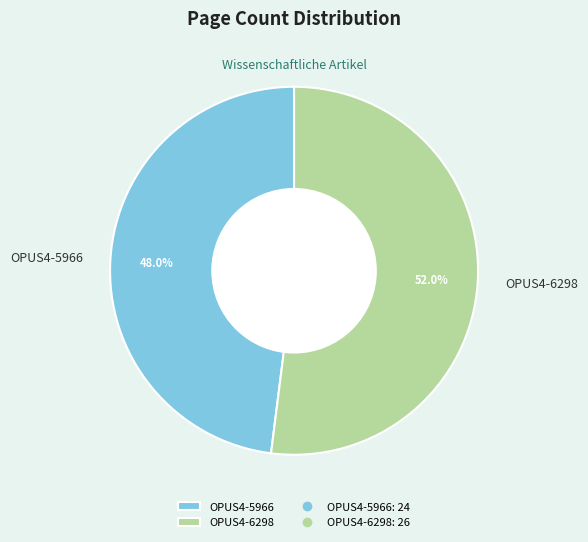

Which category accounts for the majority?

OPUS4-6298